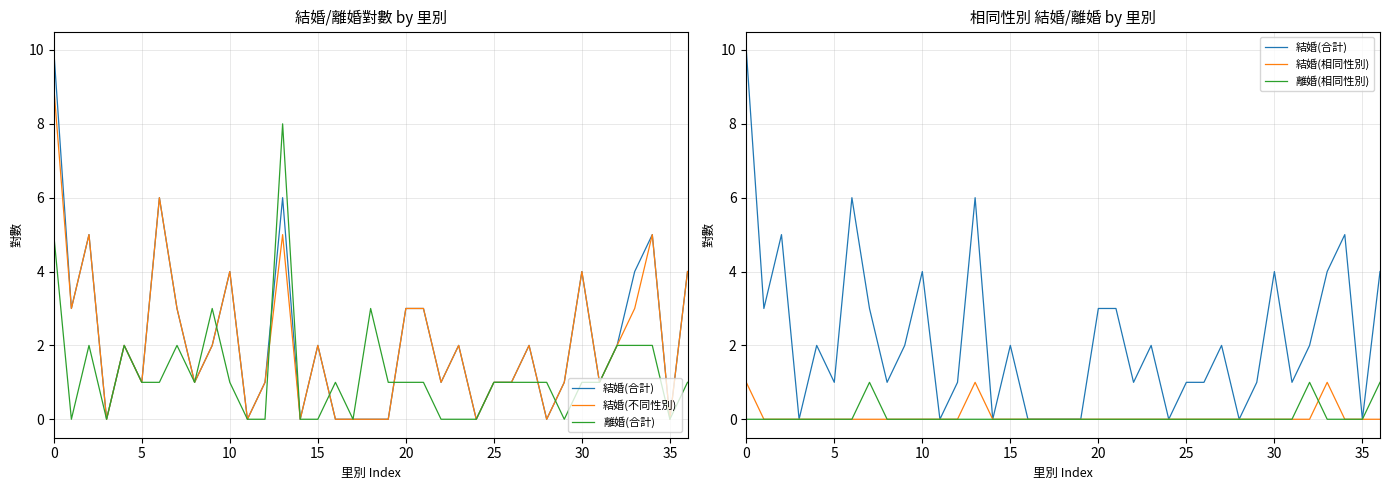

List the series in order of their peak value, lowest first.

結婚(相同性別), 離婚(相同性別), 離婚(合計), 結婚(不同性別), 結婚(合計)